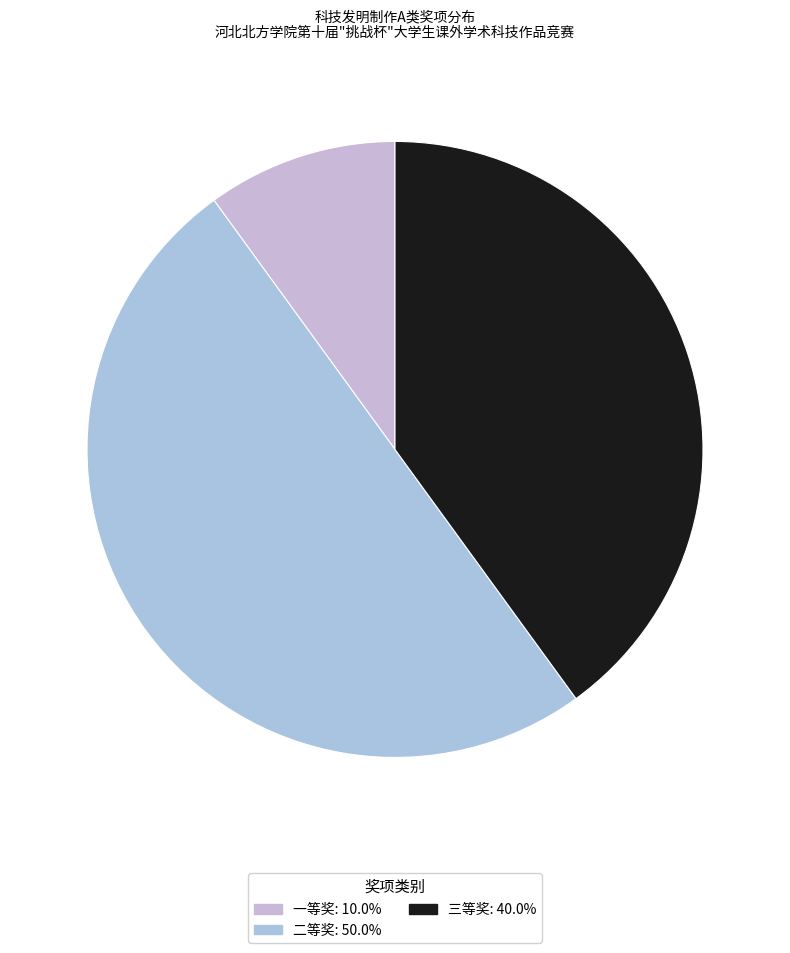

True or false: 三等奖 accounts for 28% of the total.

False